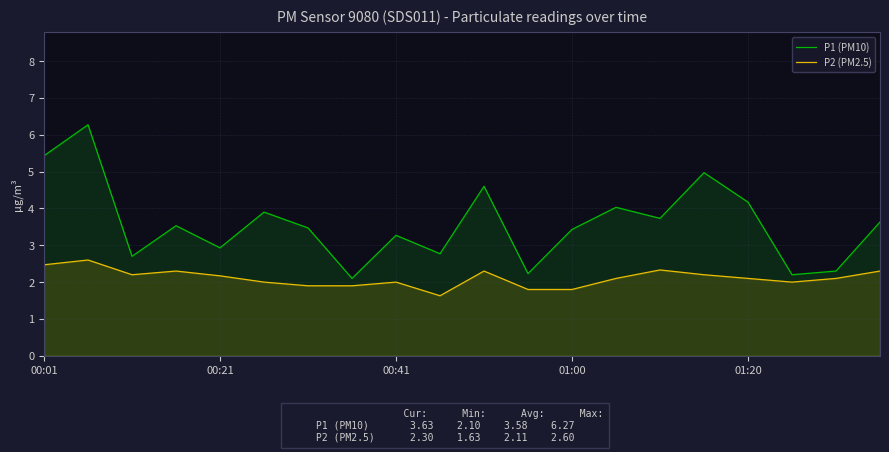

At 6, list the series in order from largest to smallest.

P1 (PM10), P2 (PM2.5)